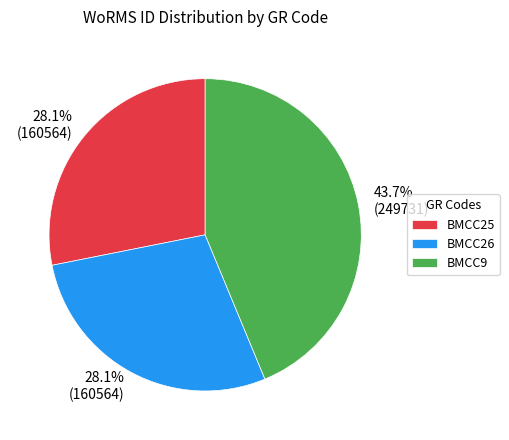

What percentage is NOT represented by BMCC25?

71.9%